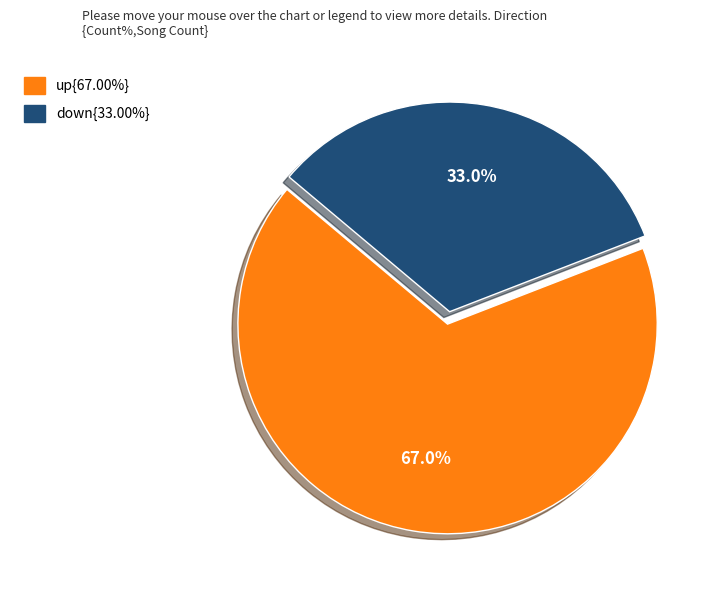

How many slices are in this pie chart?

2